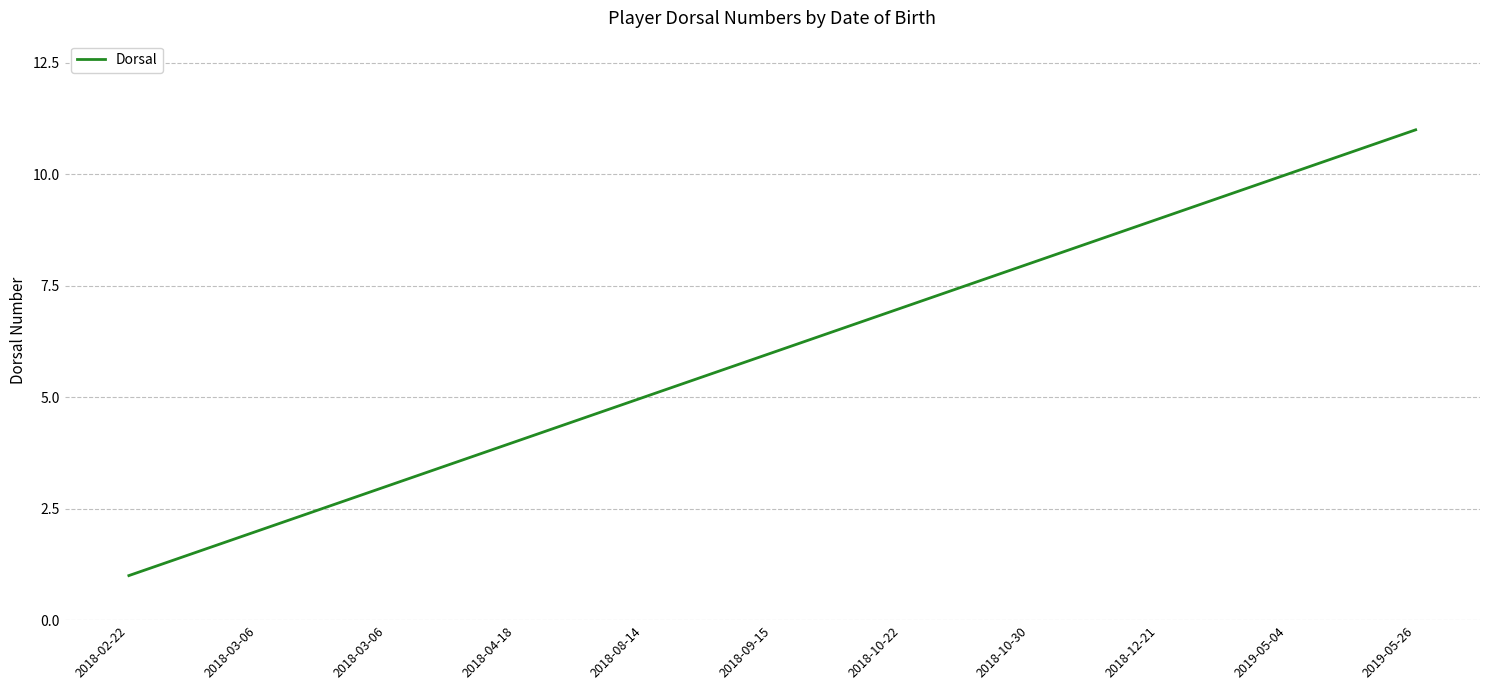

Reading left to right, what are all the values shown in this chart?

2018-02-22=1	2018-03-06=2	2018-03-06=3	2018-04-18=4	2018-08-14=5	2018-09-15=6	2018-10-22=7	2018-10-30=8	2018-12-21=9	2019-05-04=10	2019-05-26=11